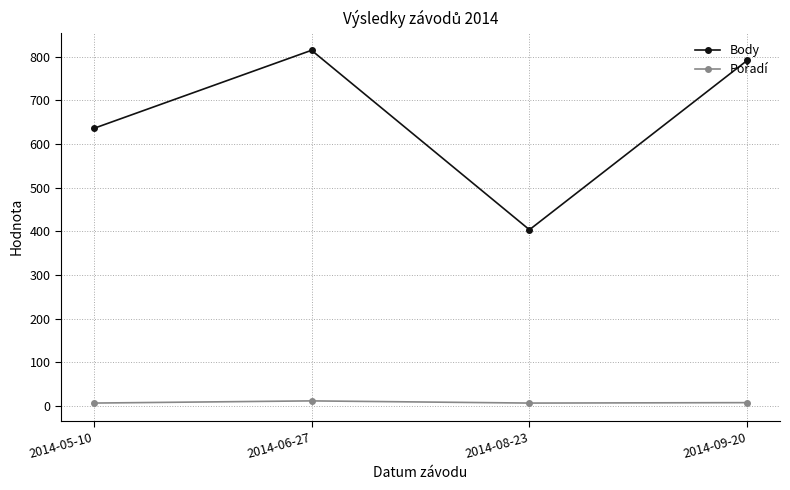

What is the lowest value of the Body series?

404